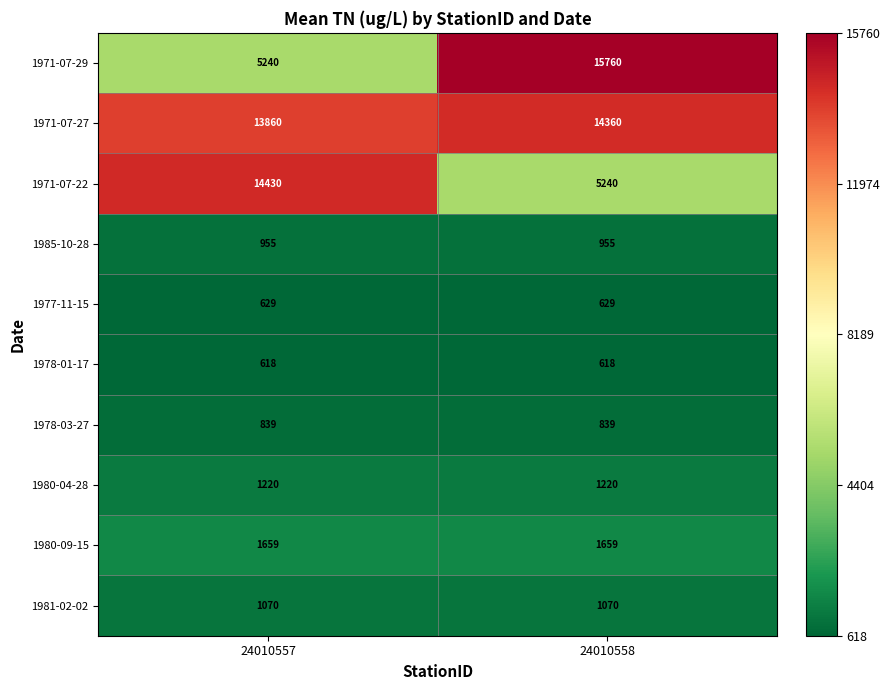

What is the total value across all series at 24010557?

40520